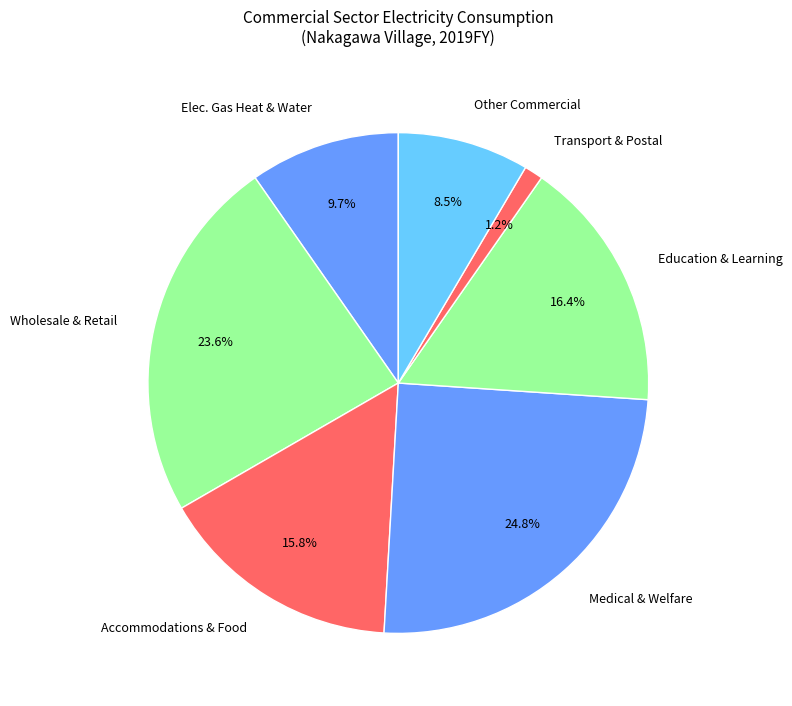

Between Transport & Postal and Medical & Welfare, which is larger?

Medical & Welfare